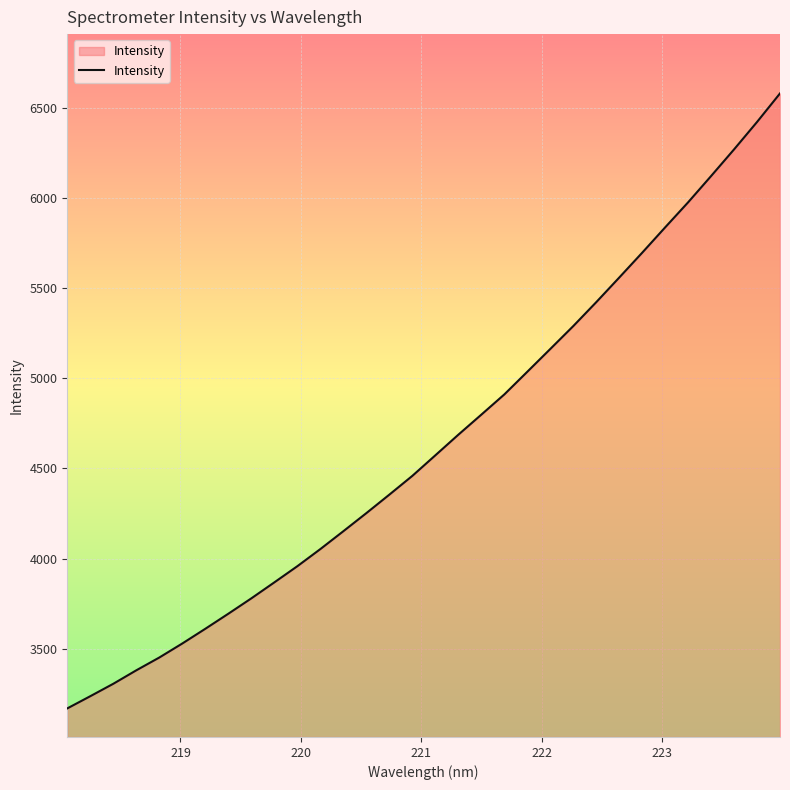

What is the difference between the maximum and minimum values?

3411.0